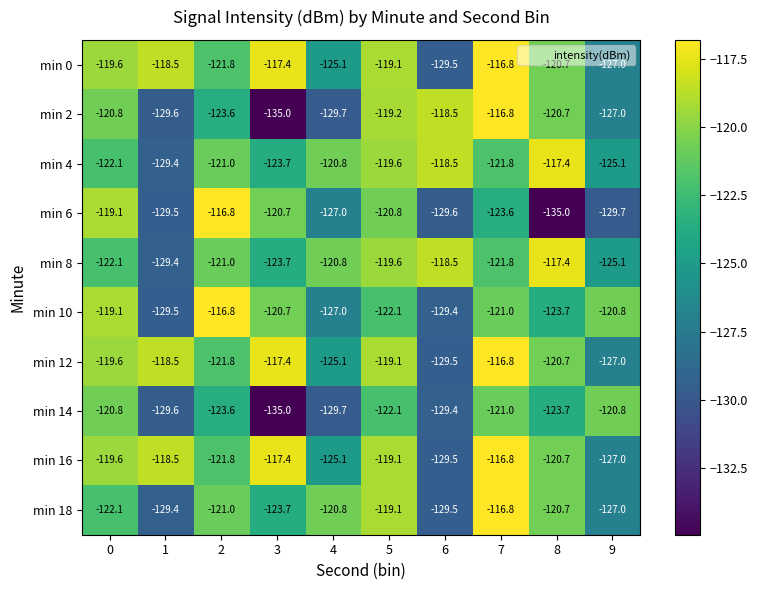

Which category has the highest value in the min 12 series?

7